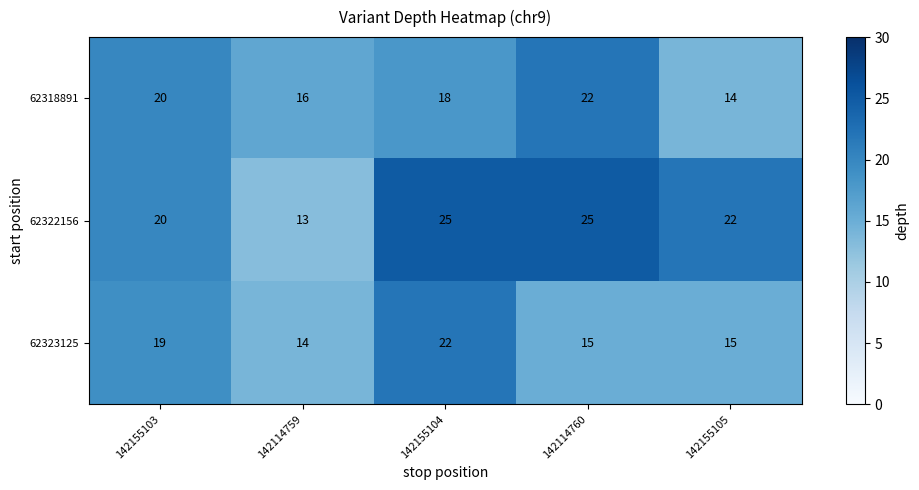

What is the sum of all 62322156 values?

105